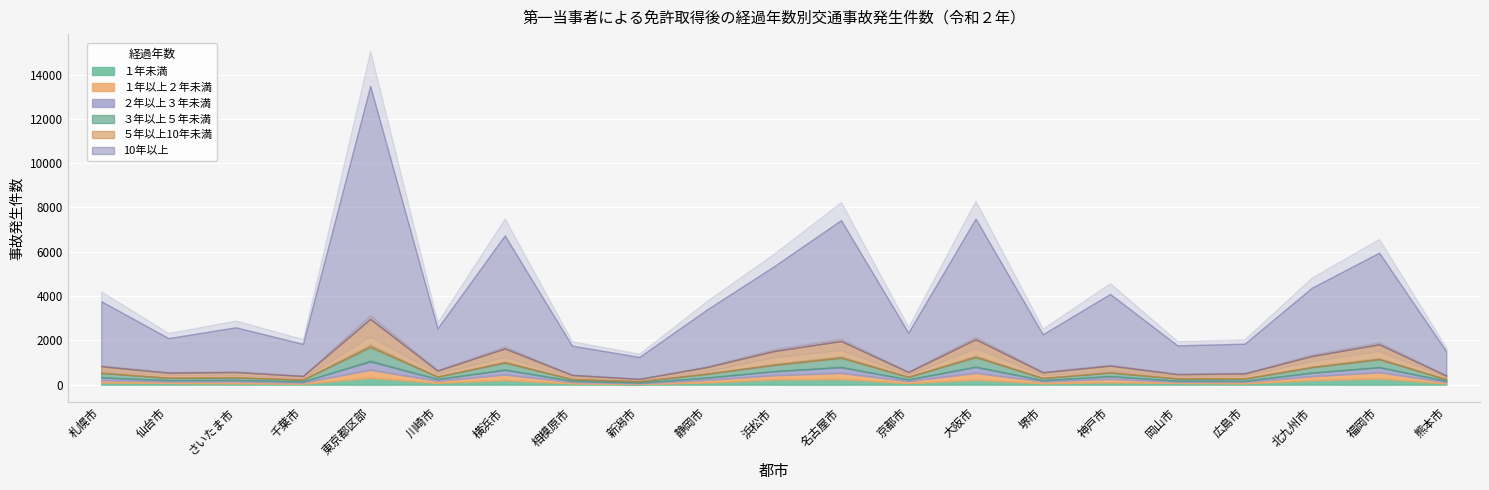

Reading left to right, list all the values displayed in this chart.

１年未満: 101	75	62	43	314	84	209	56	26	99	239	256	70	229	60	109	76	59	205	283	53
１年以上２年未満: 104	69	79	50	360	89	246	63	32	115	186	274	89	304	84	149	52	61	175	276	58
２年以上３年未満: 119	58	69	46	381	76	215	52	31	98	178	258	70	268	53	120	49	48	156	223	54
３年以上５年未満: 206	105	113	85	662	114	332	79	58	178	293	434	122	451	101	168	101	107	255	371	75
５年以上10年未満: 297	231	245	164	1246	269	629	184	111	299	618	746	216	794	255	311	193	229	499	666	164
10年以上: 2940	1560	2021	1453	10528	1911	5106	1326	991	2589	3822	5459	1780	5447	1720	3238	1301	1342	3085	4139	1092